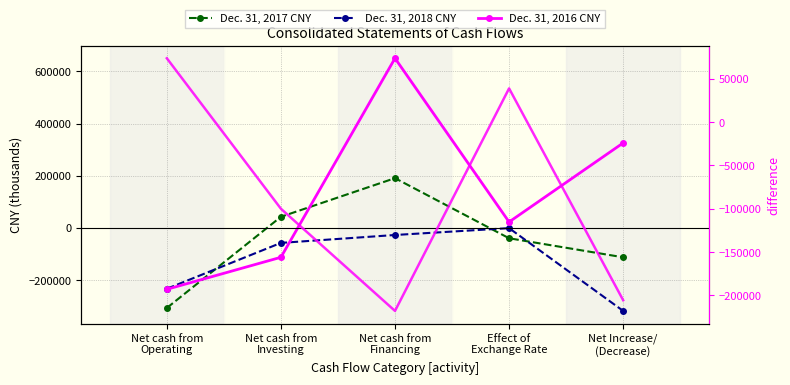

What is the difference between the Dec. 31, 2017 CNY values at Net cash from
Investing and Net cash from
Operating?

349501